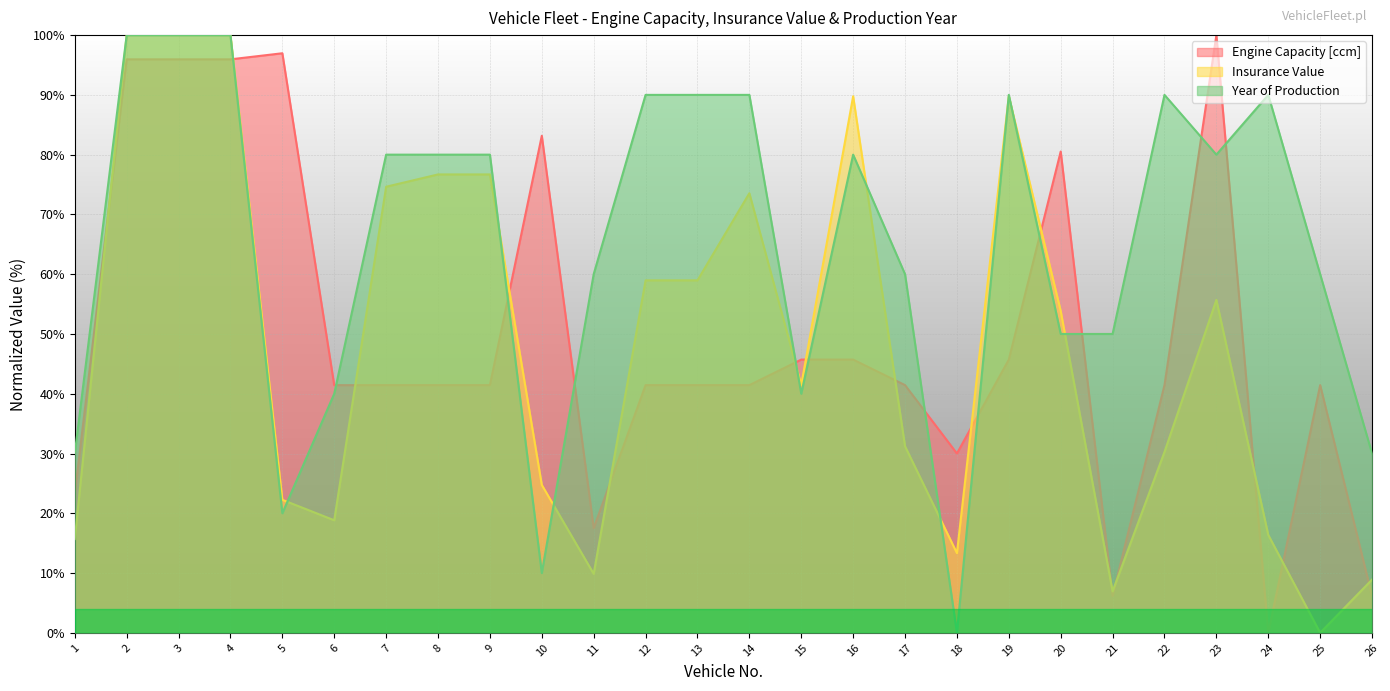

What are all the series names shown in the legend?

Engine Capacity [ccm], Insurance Value, Year of Production